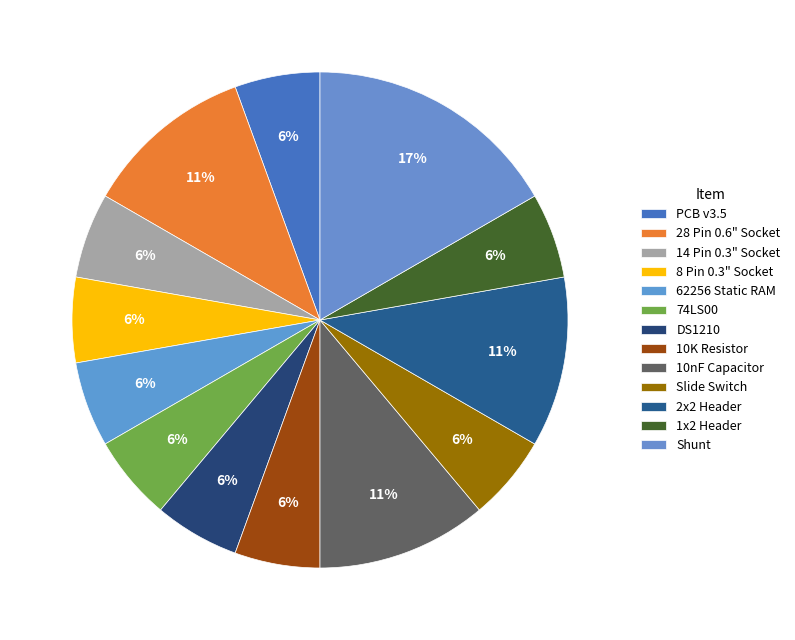

How many segments does this pie chart have?

13